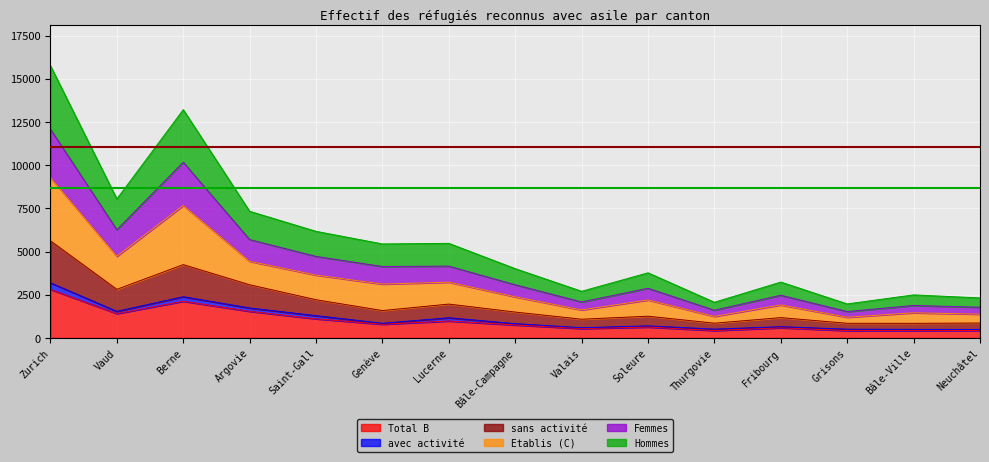

How many lines are shown in the chart?

6